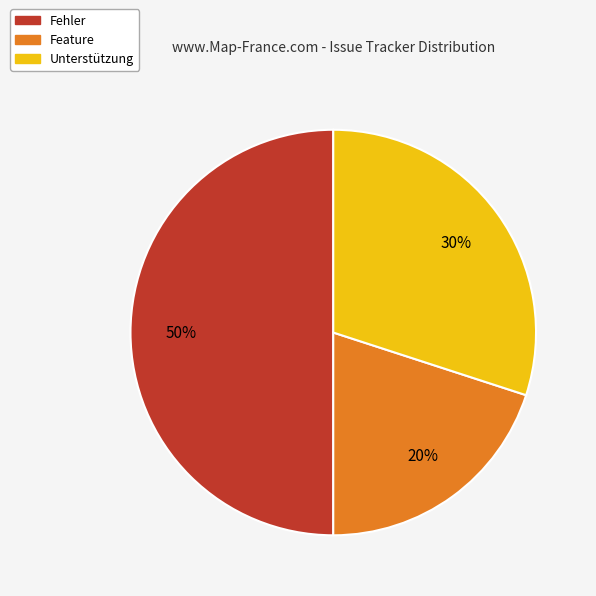

Approximately how many times larger is the value at Feature compared to Unterstützung?

0.7